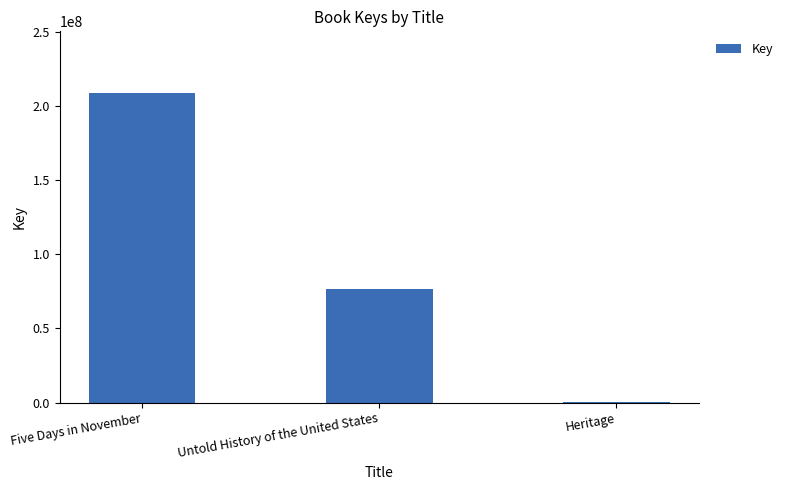

Are the bars horizontal?

No